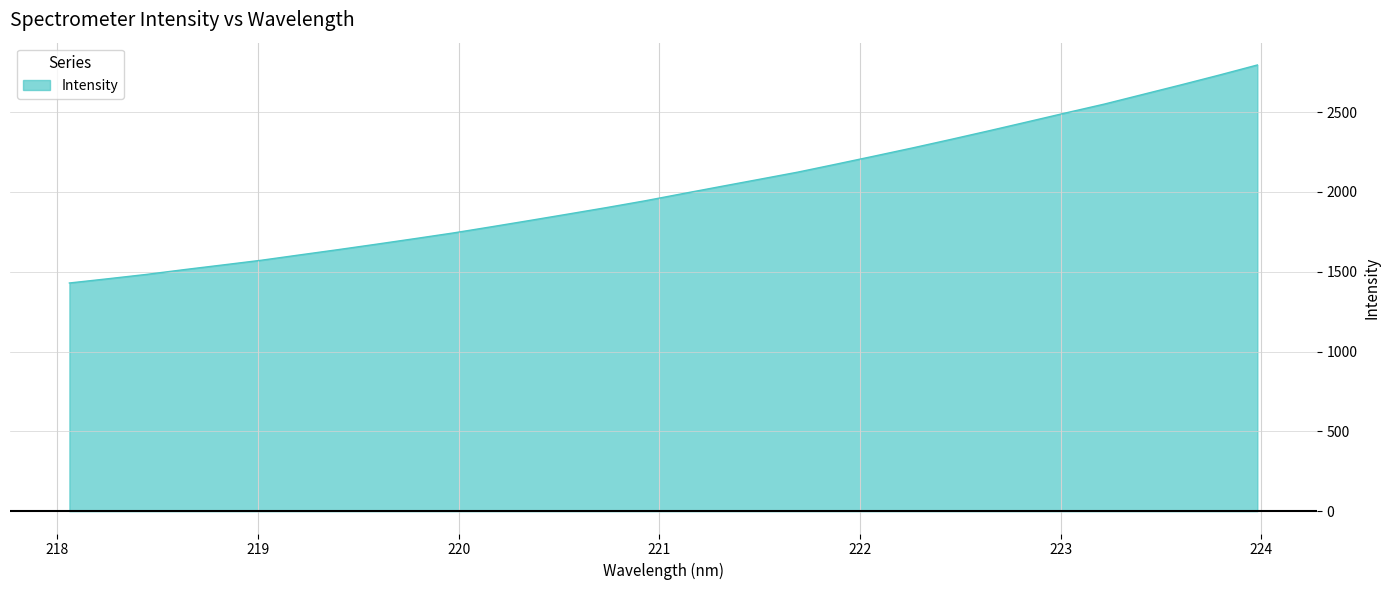

What is the minimum value shown in the chart?

1429.2